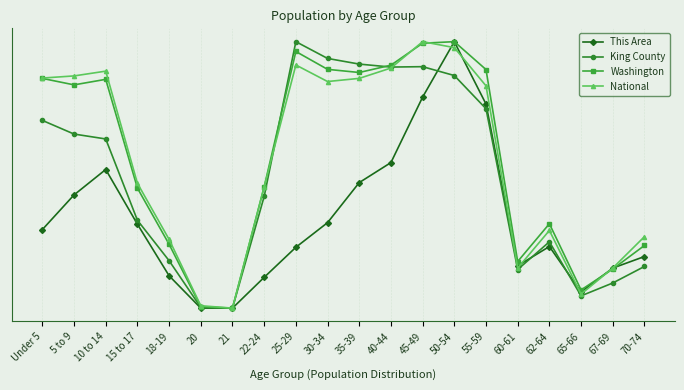

The value of King County at 5 to 9 is 0.7. True or false?

True